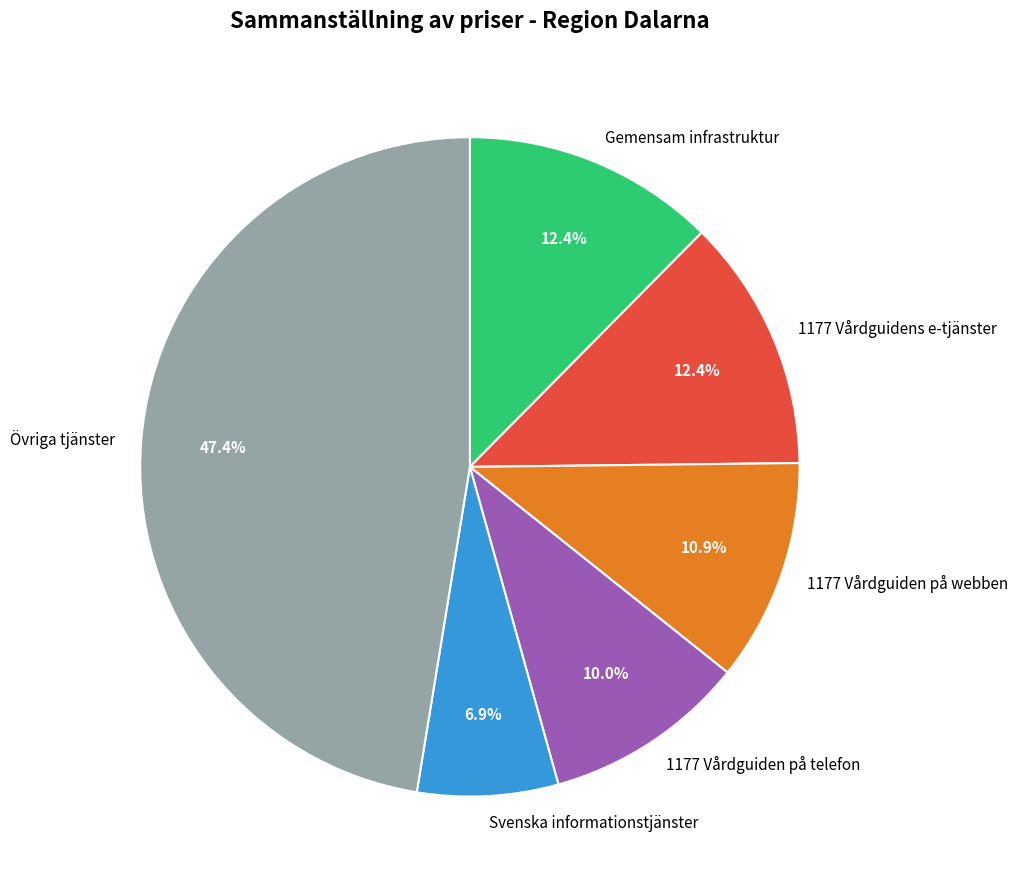

Is the sum of 1177 Vårdguidens e-tjänster and Svenska informationstjänster greater than half?

No